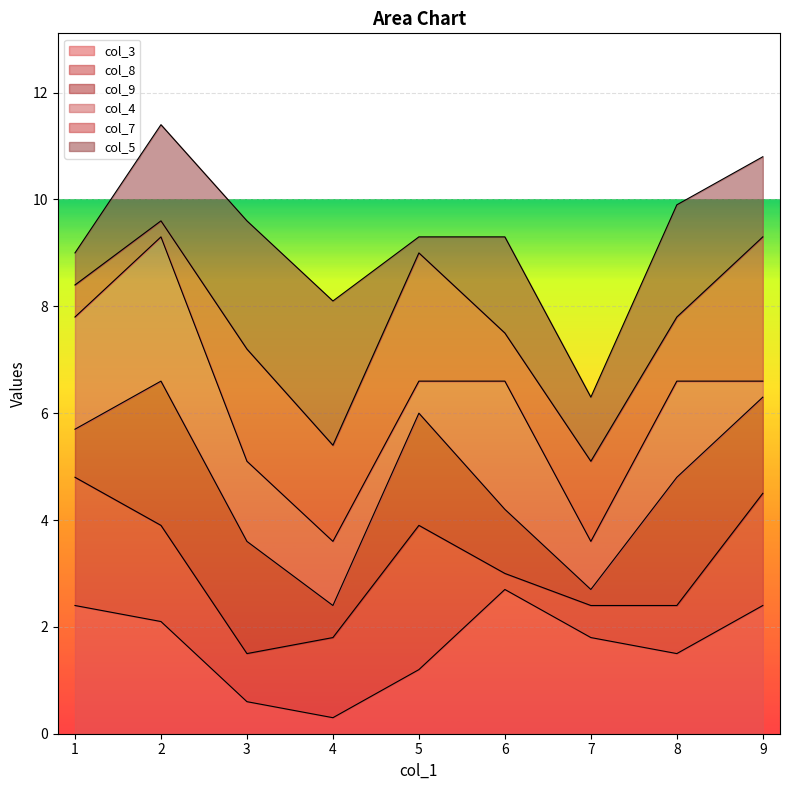

Is it true that col_3 equals 1.4 at 1?

False